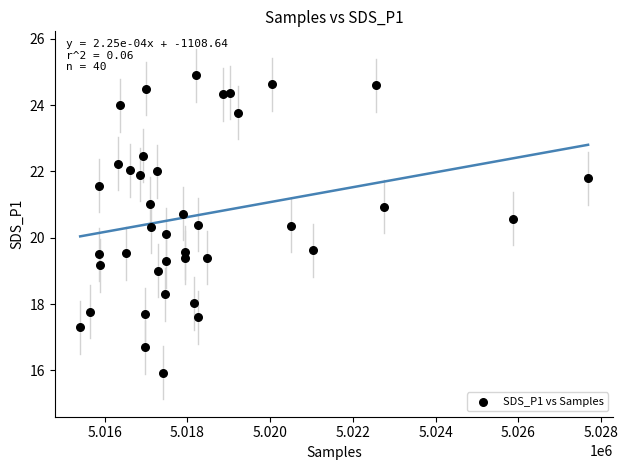

What is the range of Y values (max minus min)?

9.0